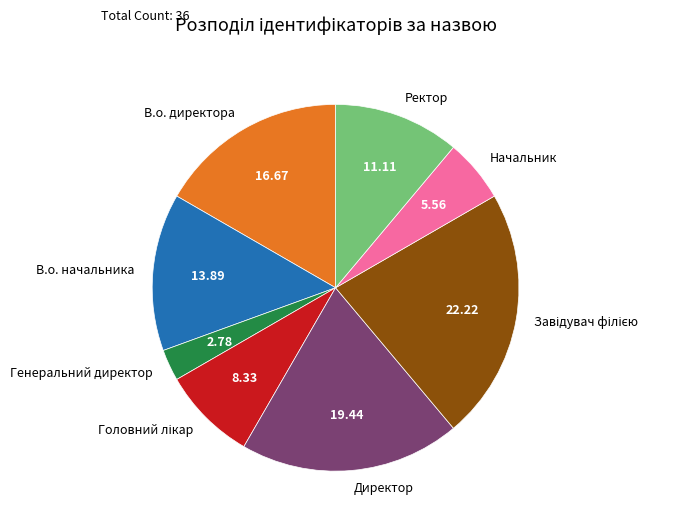

Which category has the smallest portion of the pie?

Генеральний директор